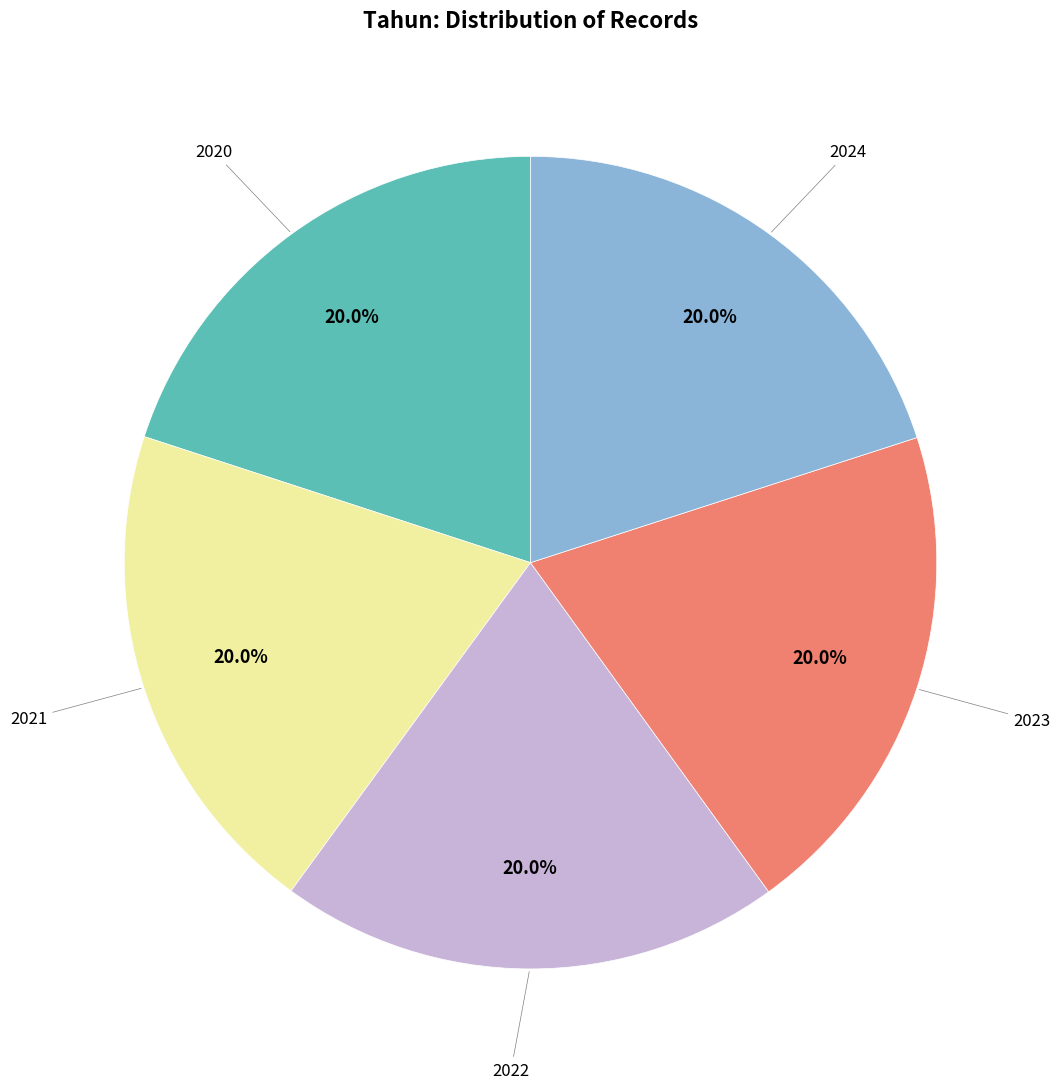

Does 2022 represent more than half of the total?

No